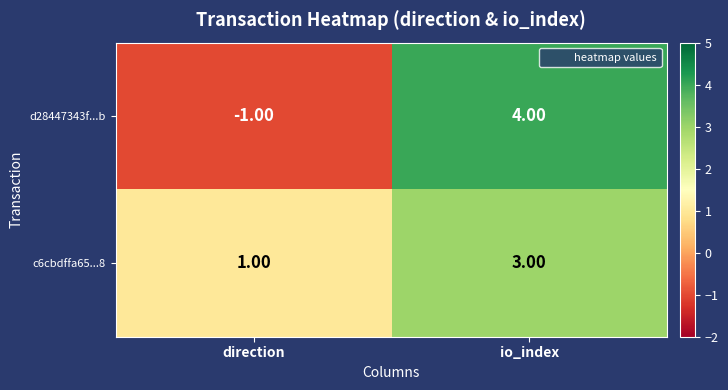

Rank the series by their average value, from lowest to highest.

d28447343f...b, c6cbdffa65...8